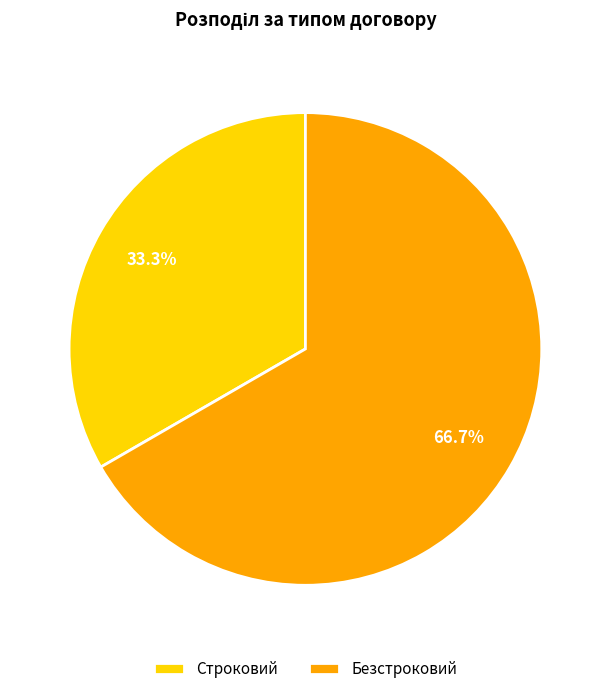

Is there a majority slice in this chart?

Yes